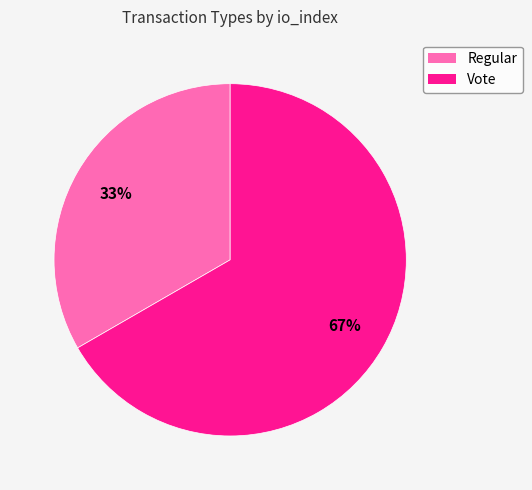

To the nearest percent, what is the combined percentage of Vote and Regular?

100%